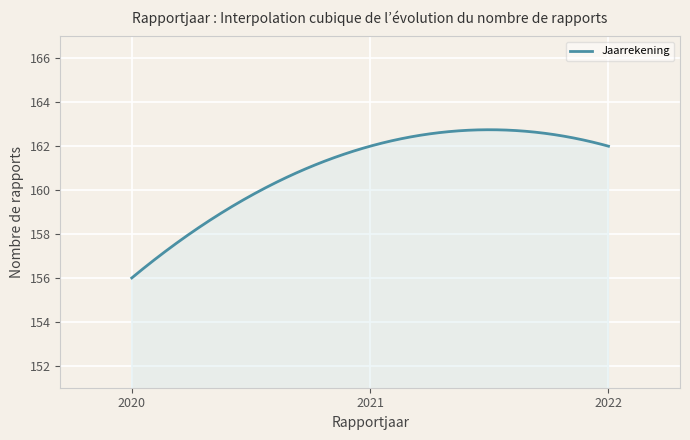

What is the smallest value displayed?

156.0